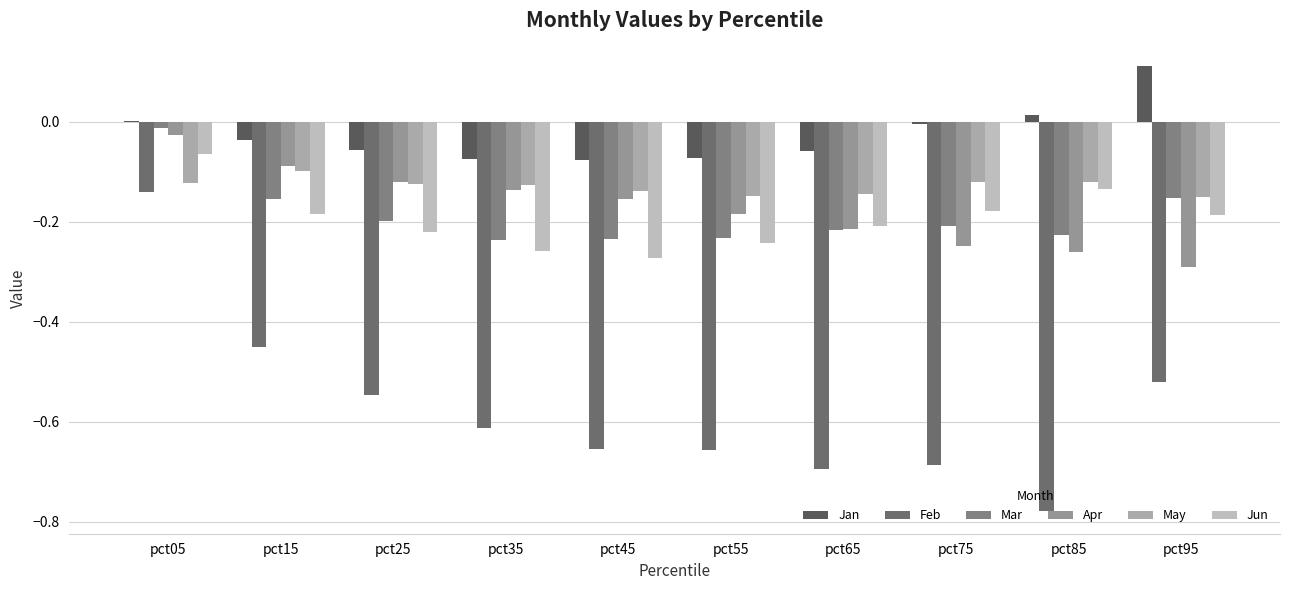

The value of Mar at pct95 is -0.2. True or false?

True